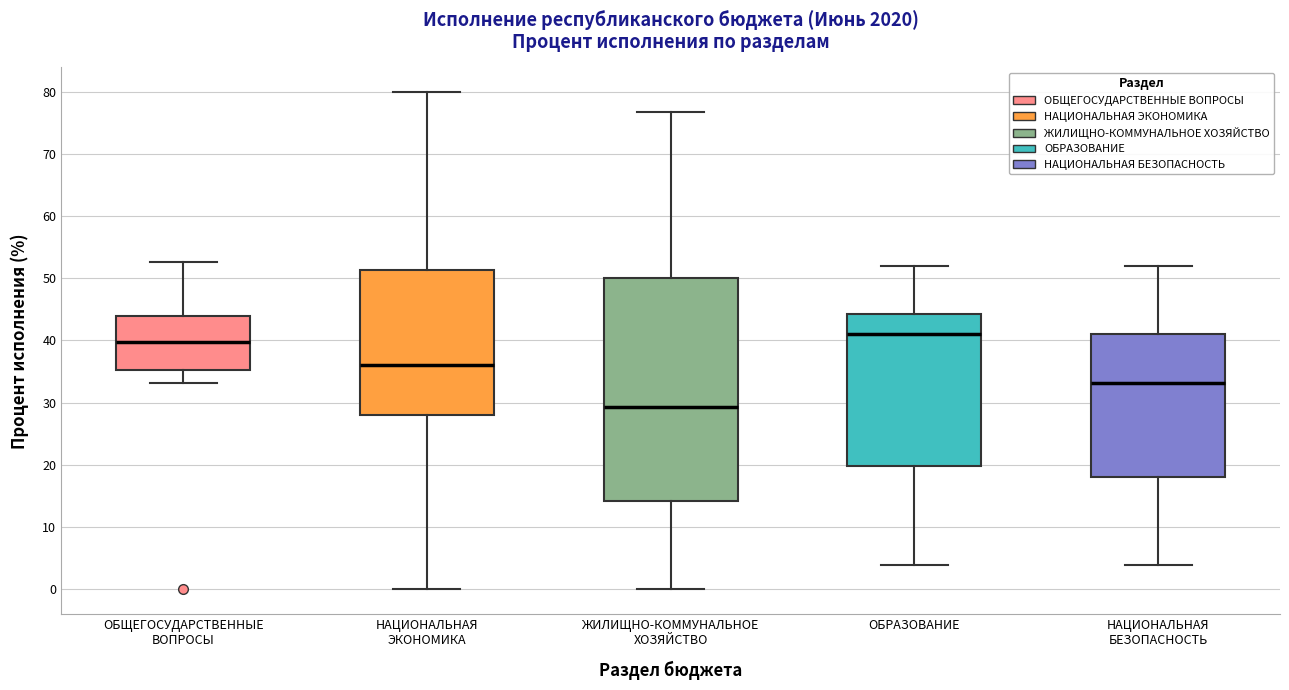

Which box has the lowest median line?

ЖИЛИЩНО-КОММУНАЛЬНОЕ ХОЗЯЙСТВО